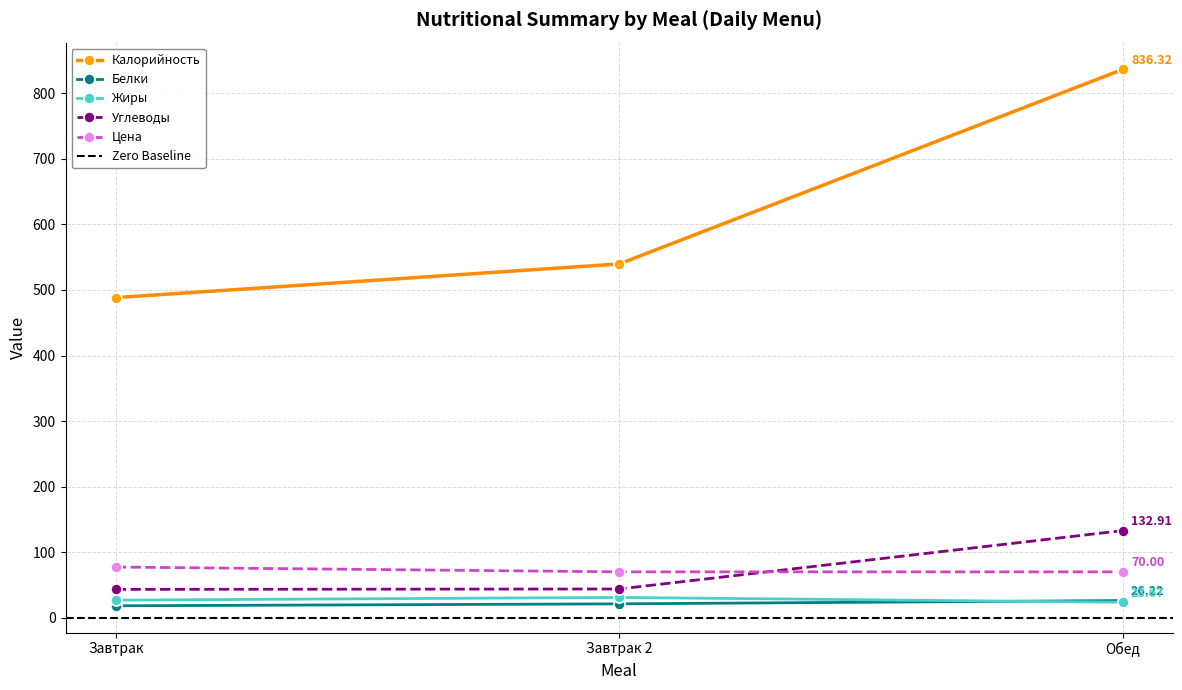

Which series has the largest total across all categories?

Калорийность